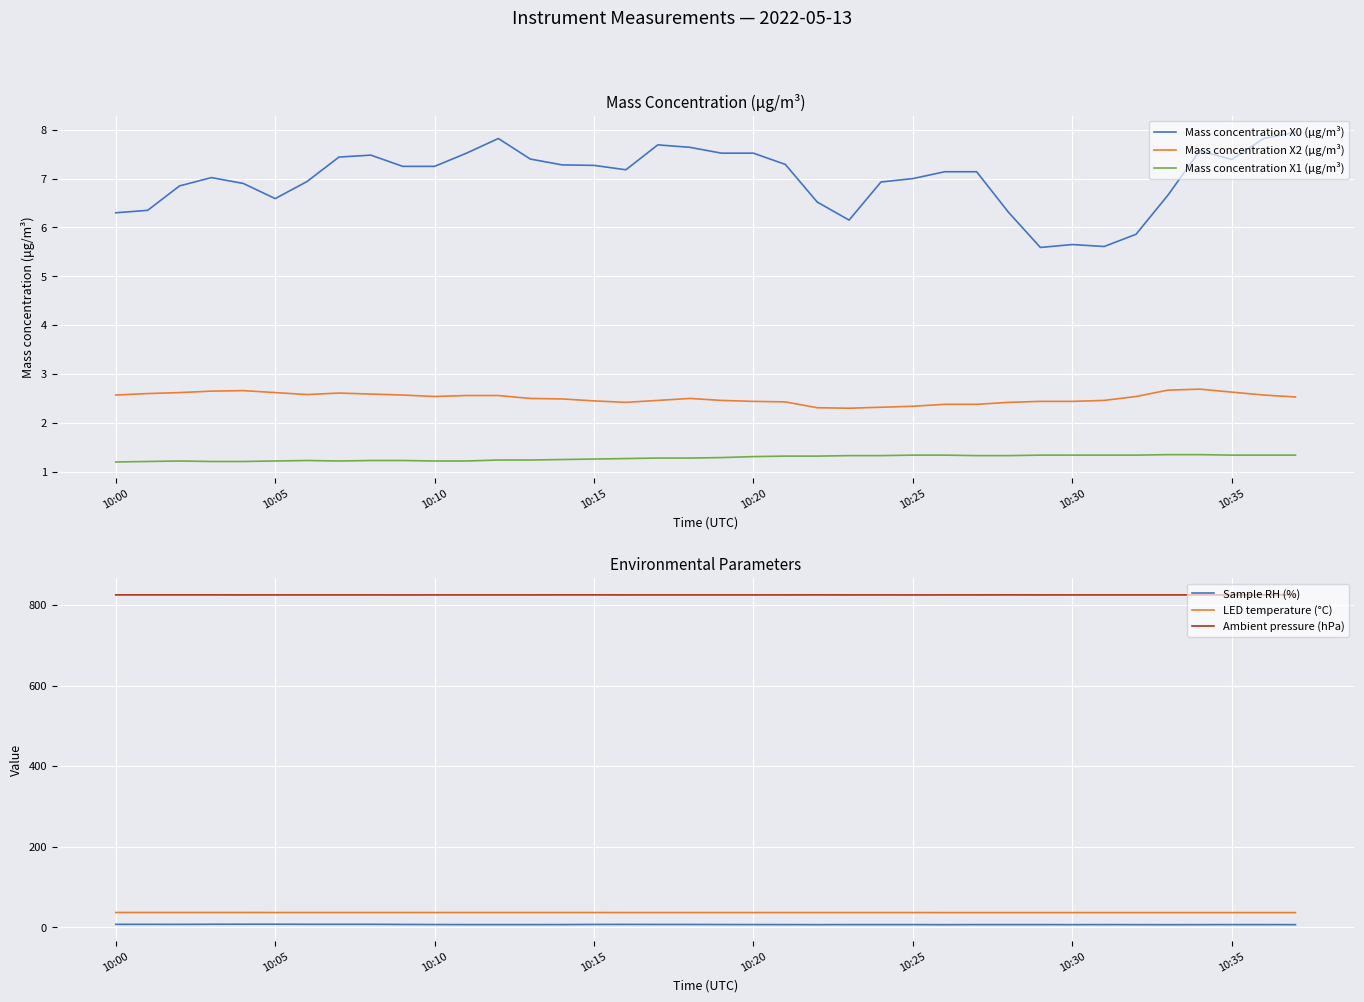

What is the minimum value for Mass concentration X2 (μg/m³)?

2.3